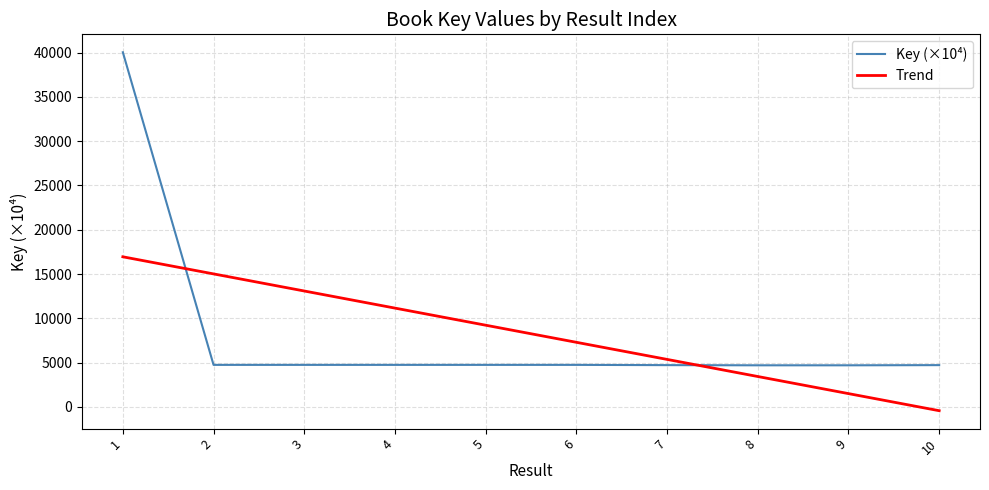

At how many categories does at least one series exceed 37010?

1